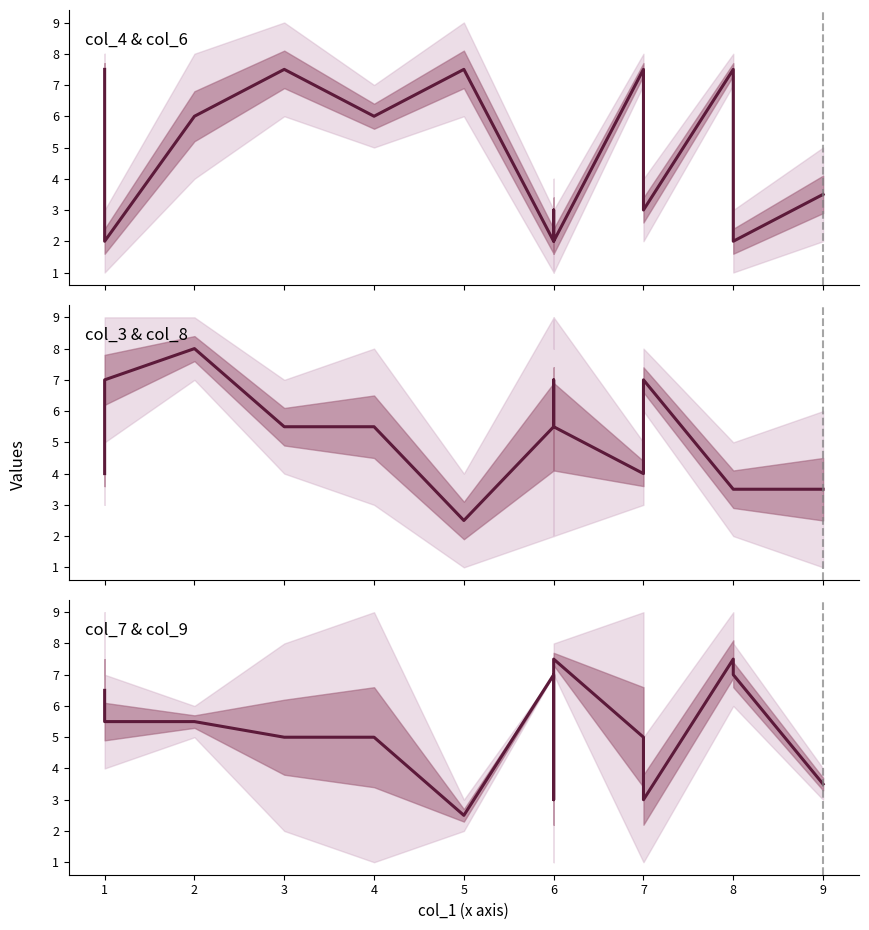

Is it true that col_8 equals 9 at 14?

False